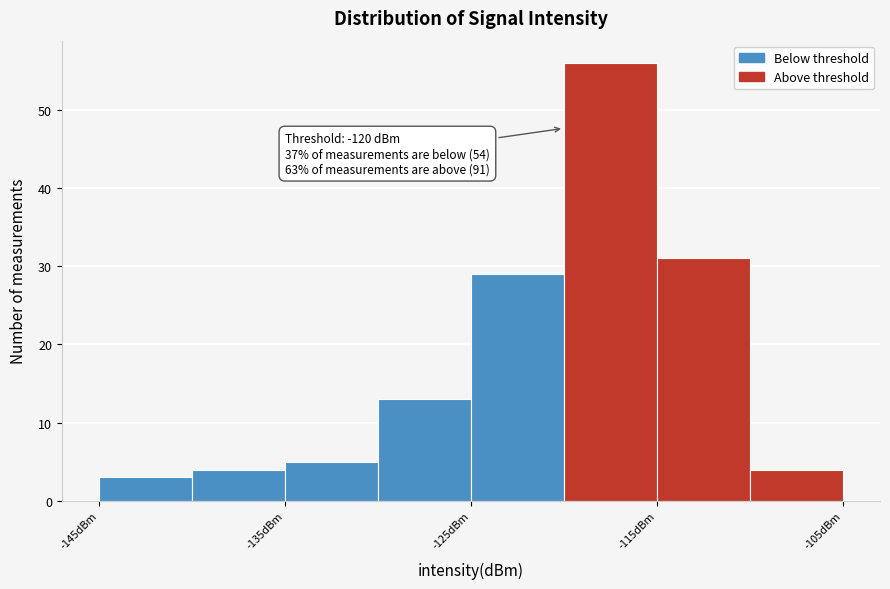

Which range on the x-axis has the tallest bar?

-120 to -115